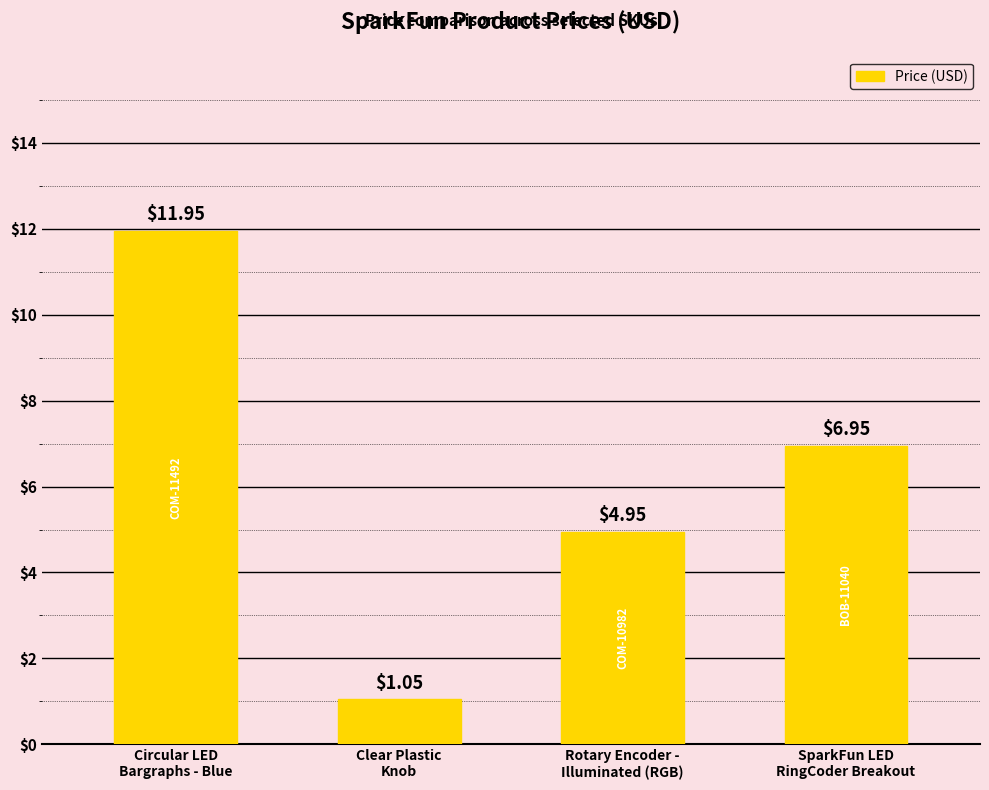

How many values exceed 6?

2